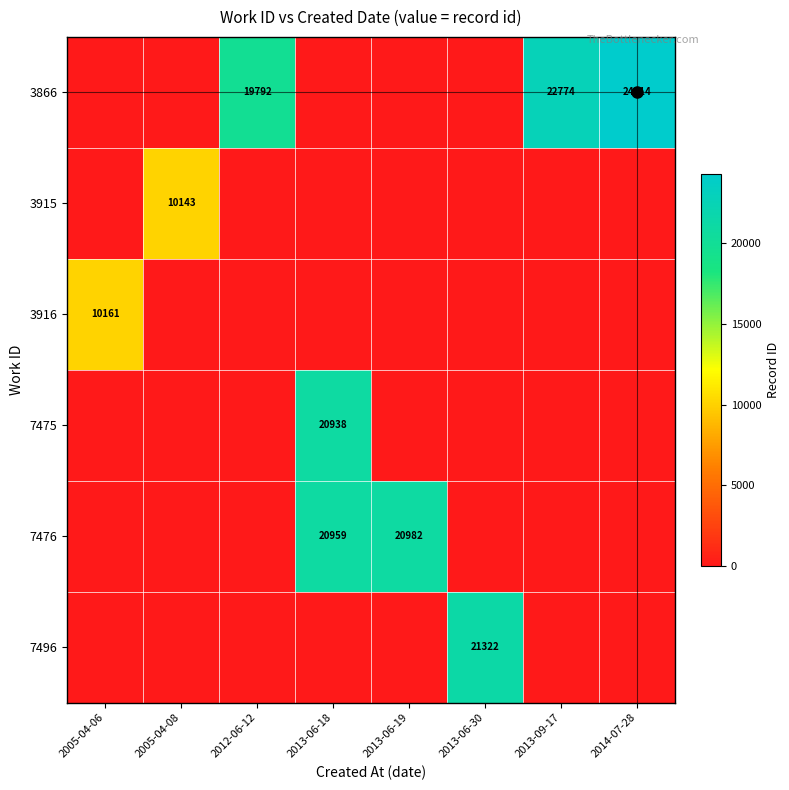

What is the difference between the highest and lowest values at 2013-09-17?

22774